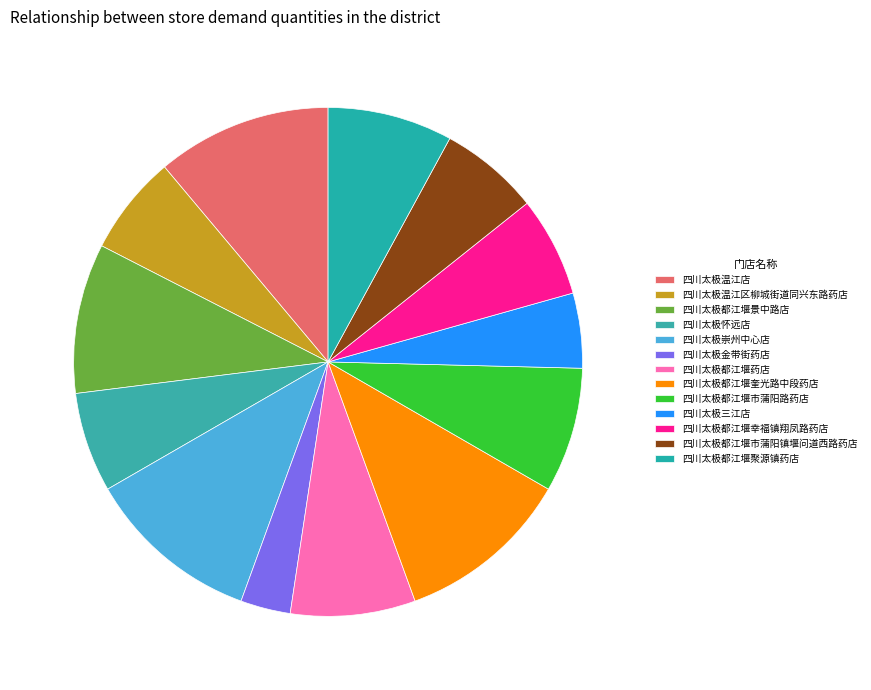

What percentage is the 四川太极崇州中心店 slice, to the nearest percent?

11%